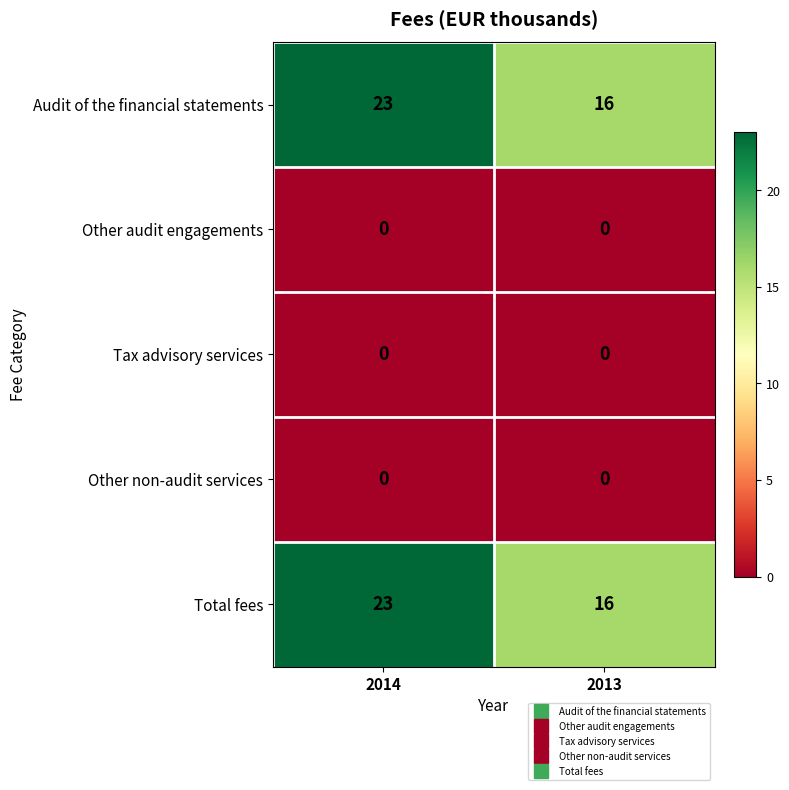

Reading left to right, extract all data points from this chart.

Audit of the financial statements: 23	16
Other audit engagements: 0	0
Tax advisory services: 0	0
Other non-audit services: 0	0
Total fees: 23	16